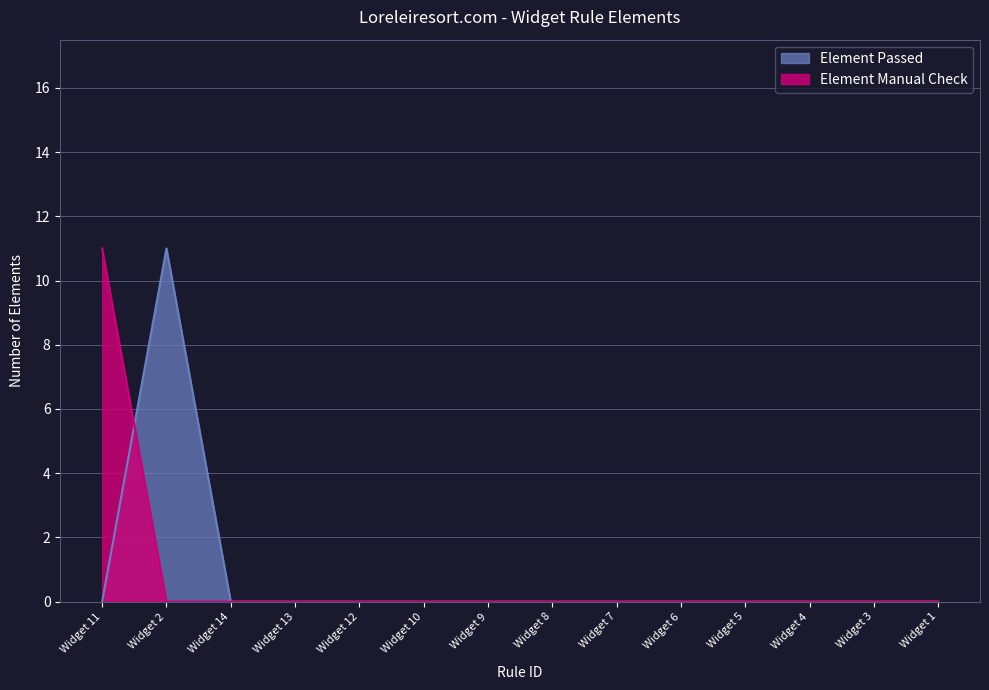

How many times do Element Passed and Element Manual Check cross each other?

1